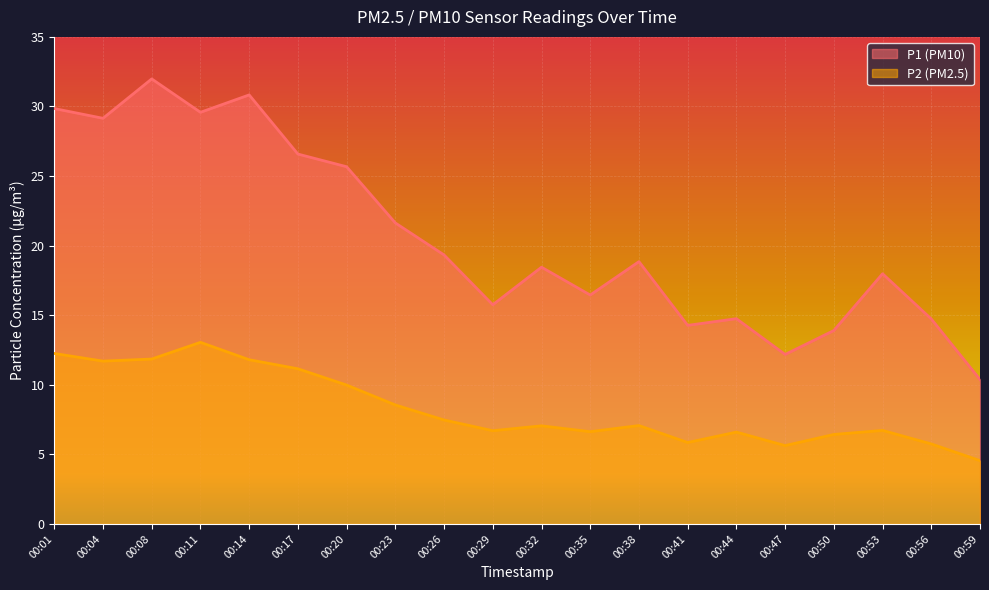

Is the value of P1 at 00:04 greater than the value of P2 at 00:50?

Yes